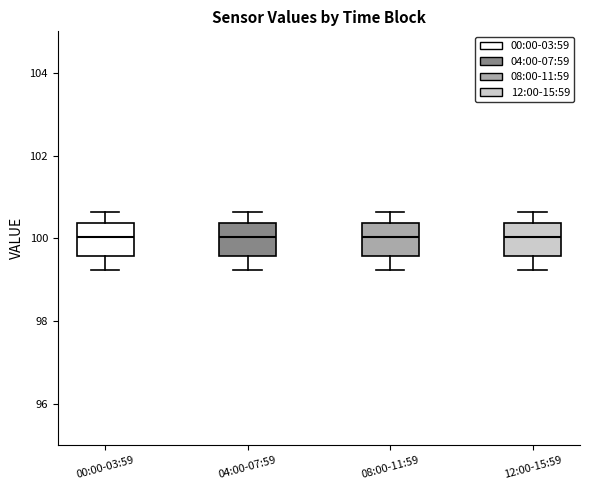

Reading left to right, transcribe this box plot: for each box, give where its median line is, the range the box spans, and where its two whiskers end, as read against the y-axis. The values are not printed on the chart, so give them approximately, as read against the axis.

00:00-03:59: median 100.0, box 99.6 to 100.4, whiskers 99.2 to 100.6
04:00-07:59: median 100.0, box 99.6 to 100.4, whiskers 99.2 to 100.6
08:00-11:59: median 100.0, box 99.6 to 100.4, whiskers 99.2 to 100.6
12:00-15:59: median 100.0, box 99.6 to 100.4, whiskers 99.2 to 100.6